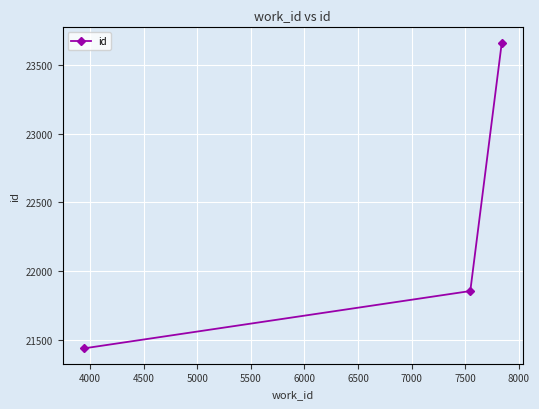

What is the greatest value displayed?

23662